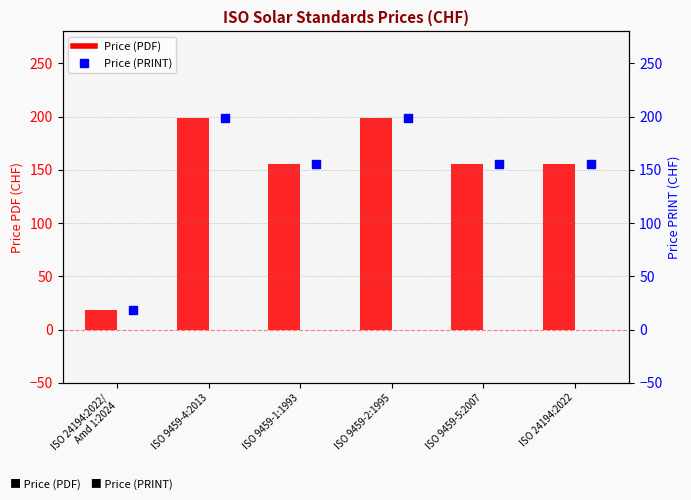

Is the value of Price (PRINT) at ISO 9459-2:1995 greater than the value of Price (PDF) at ISO 9459-4:2013?

No